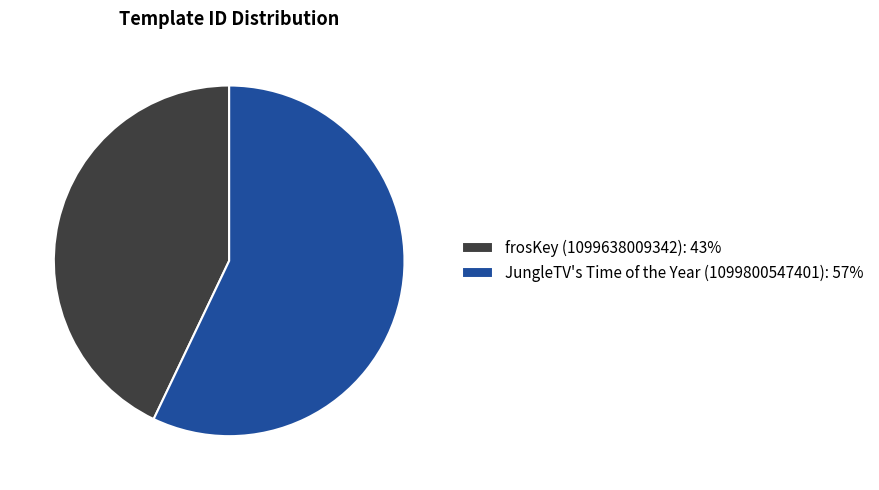

Is there any slice that represents more than half of the pie?

Yes